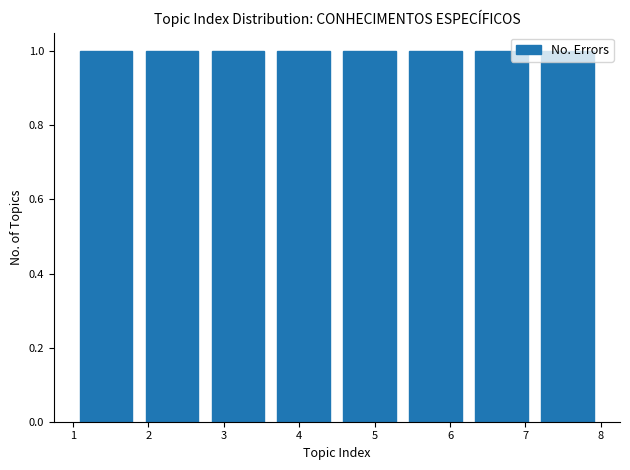

What is the height of the bar covering 1.0 to 1.9 on the x-axis? Neither the bar edges nor the heights are printed on the chart, so give them approximately, as read against the axes.

1